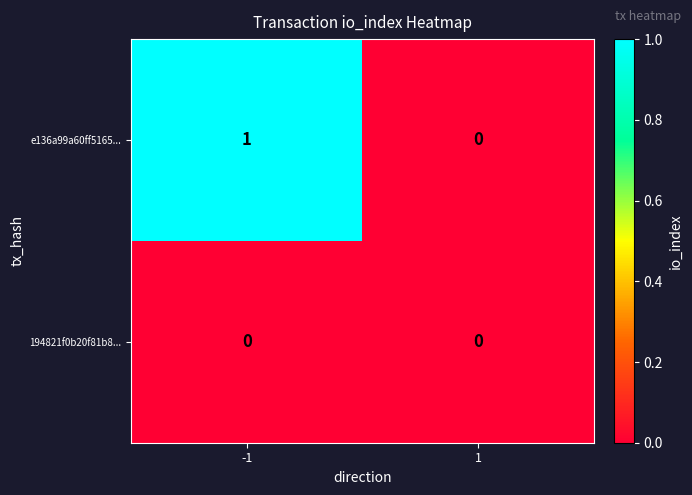

List the labels in order of e136a99a60ff5165... value, largest first.

-1, 1